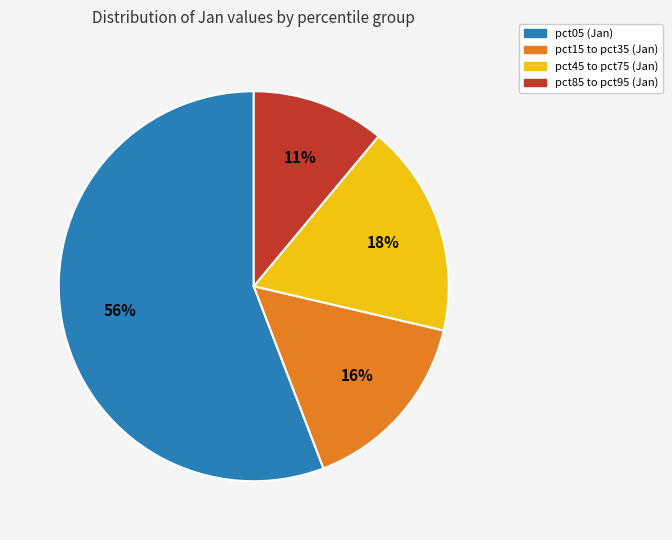

Is there a majority slice in this chart?

Yes